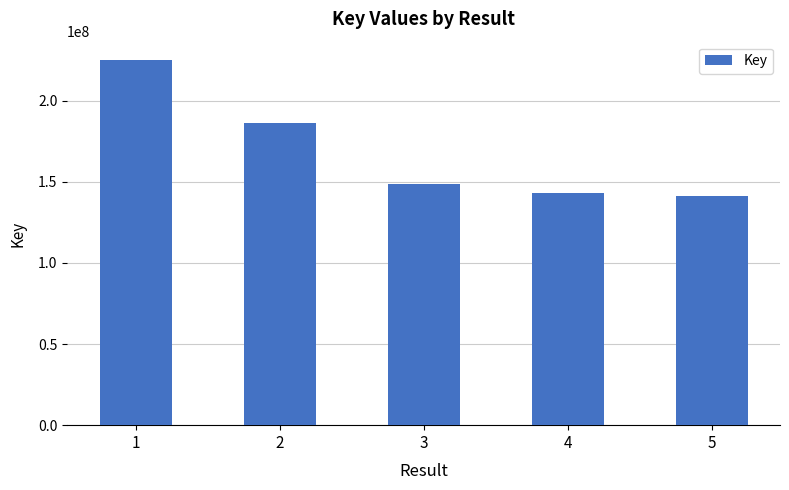

How many bars are there in total?

5